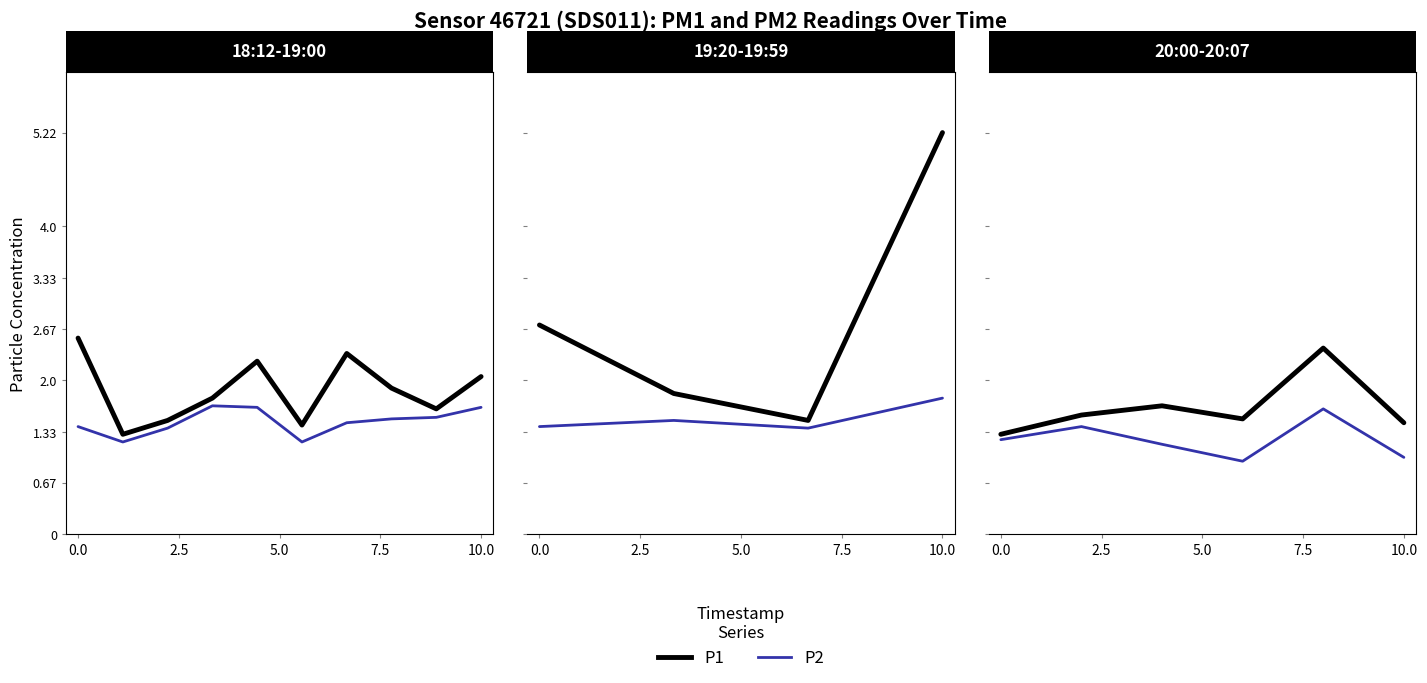

True or false: P2 and P1 cross at least once.

False